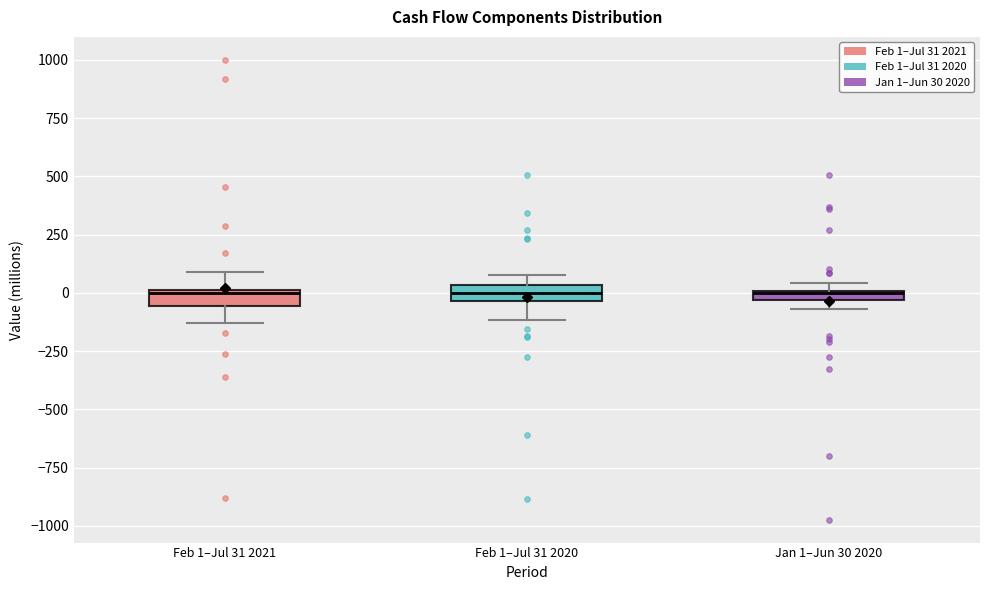

Where is the lower edge of the box for Feb 1–Jul 31 2021 on the y-axis? The values are not printed on the chart, so give them approximately, as read against the axis.

-50